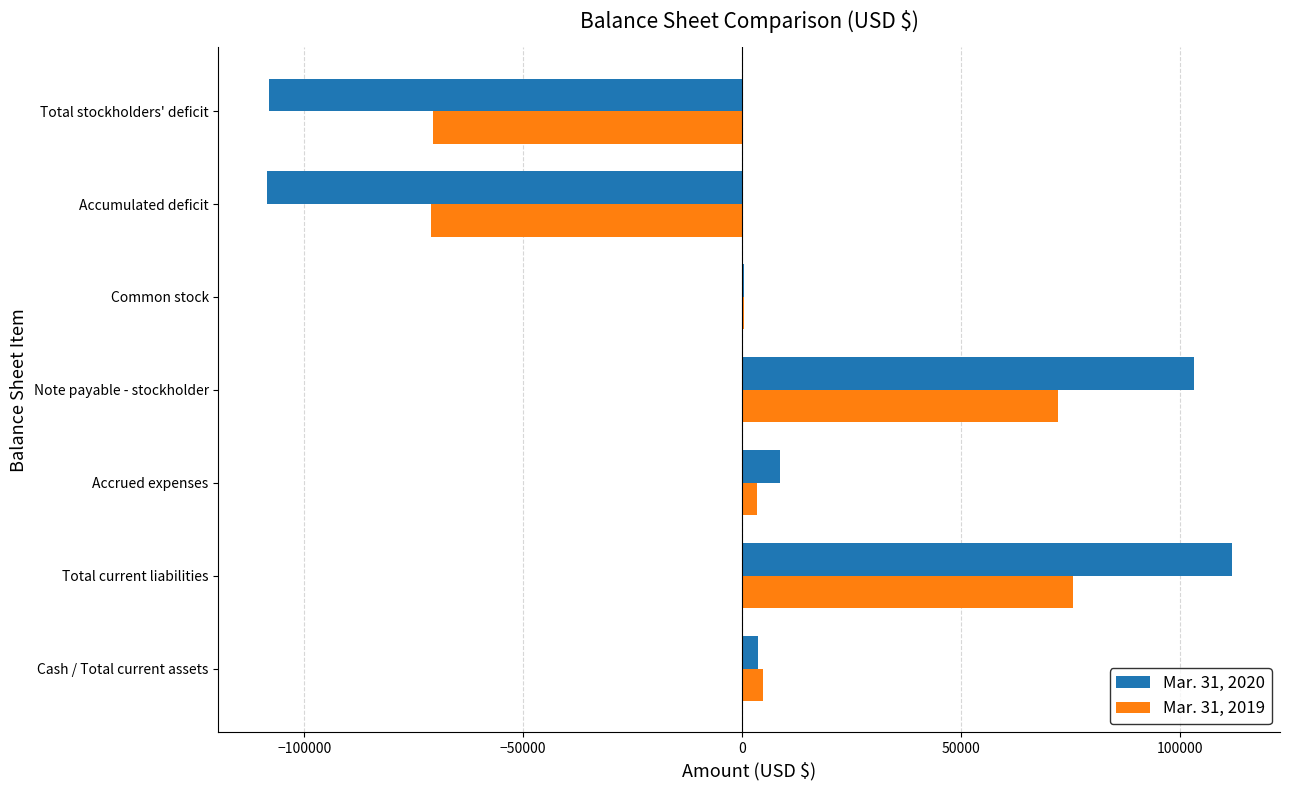

What is the greatest value displayed?

111817